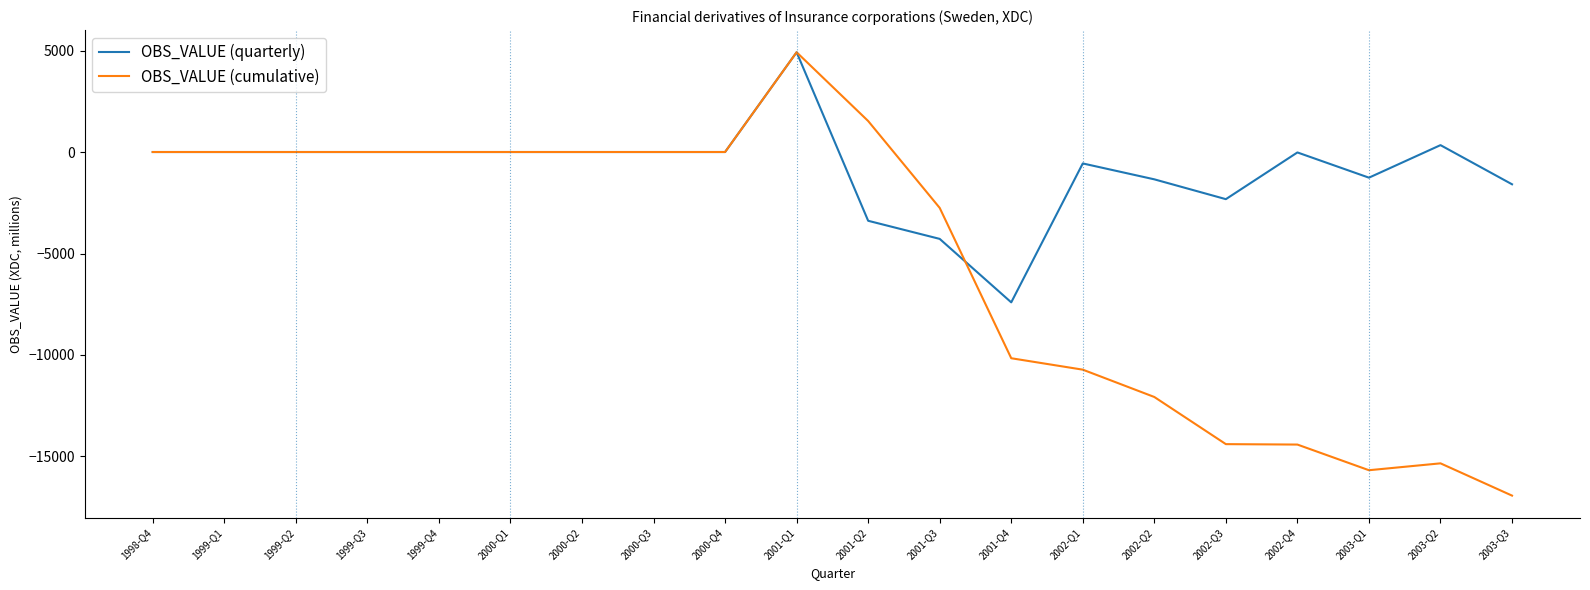

Count the number of data series in this chart.

2